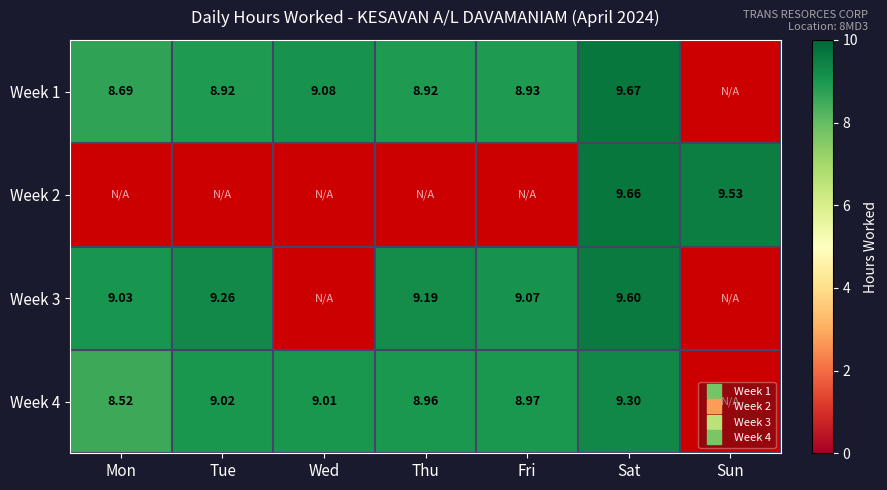

What is the difference between the highest and lowest values at Thu?

0.3